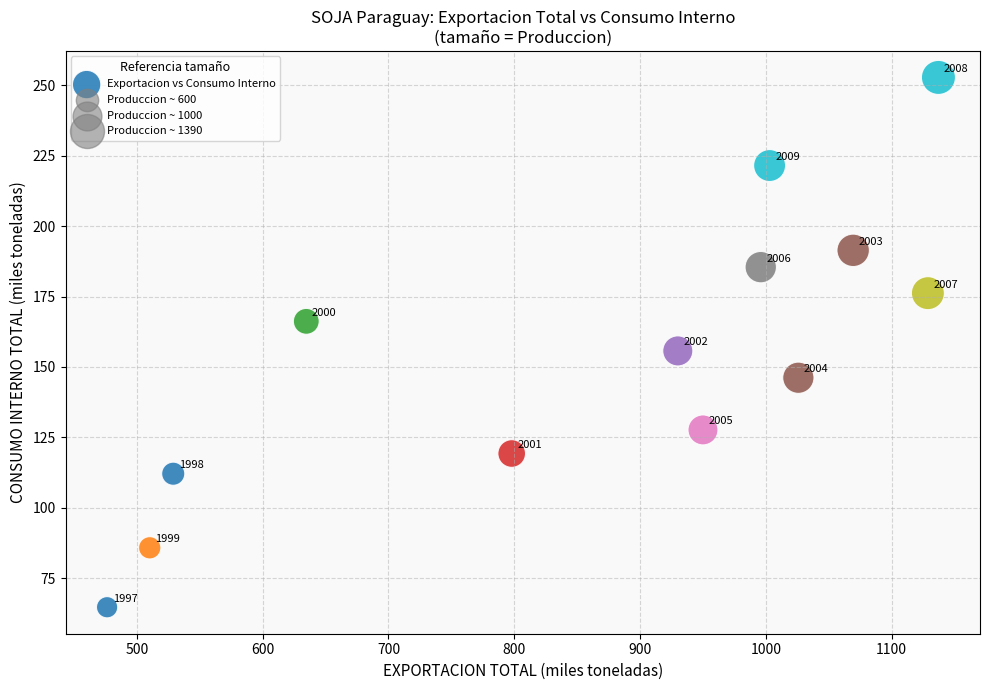

What is the range of Y values (max minus min)?

188.2